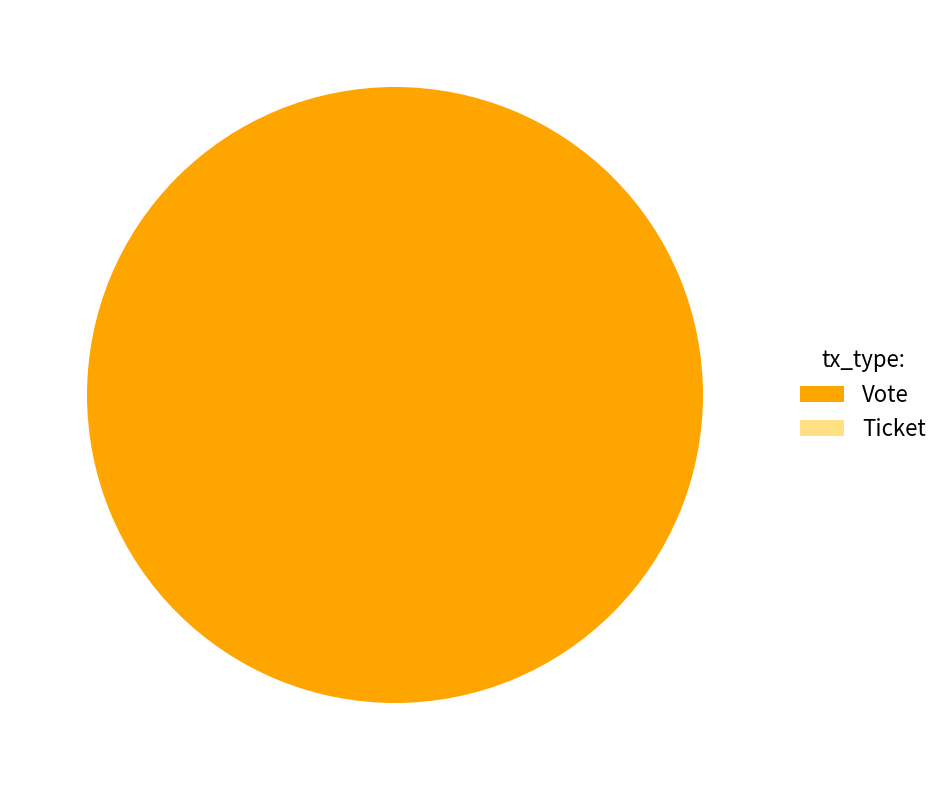

The Vote slice represents 88% of the pie. True or false?

False